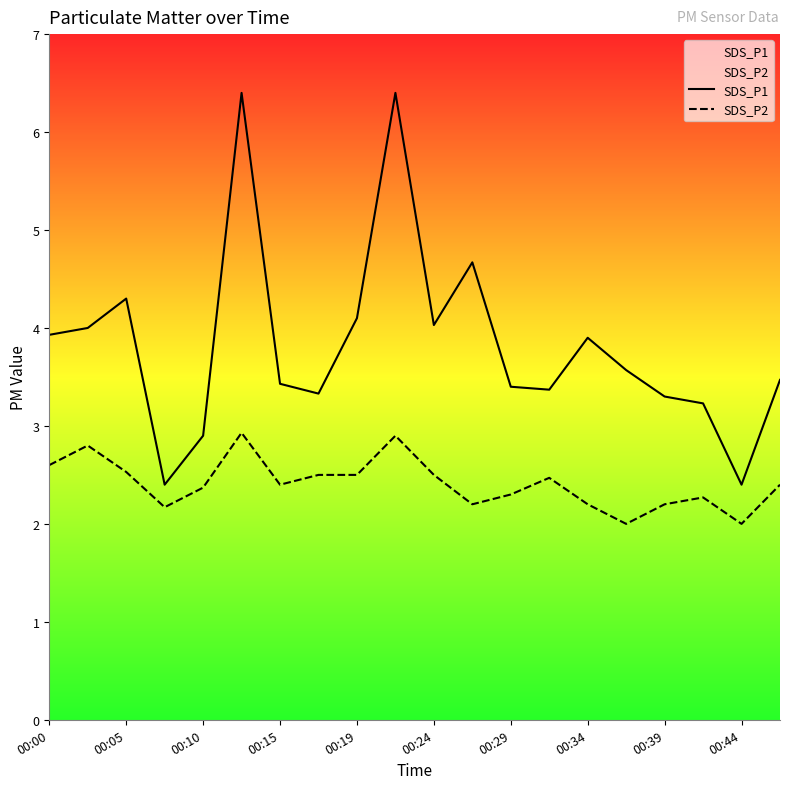

In SDS_P2, how many points are higher than both neighbors (excluding endpoints)?

5